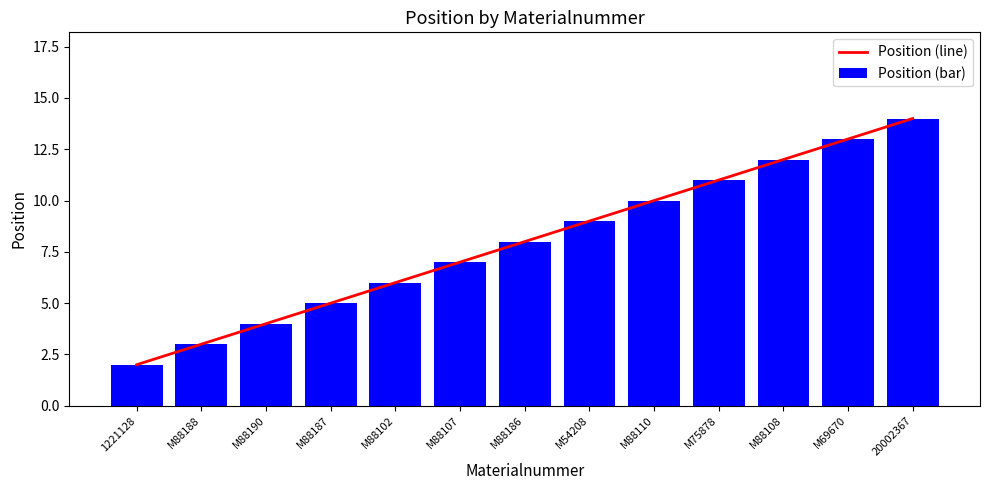

Which series has the largest range (max minus min)?

Position (line)